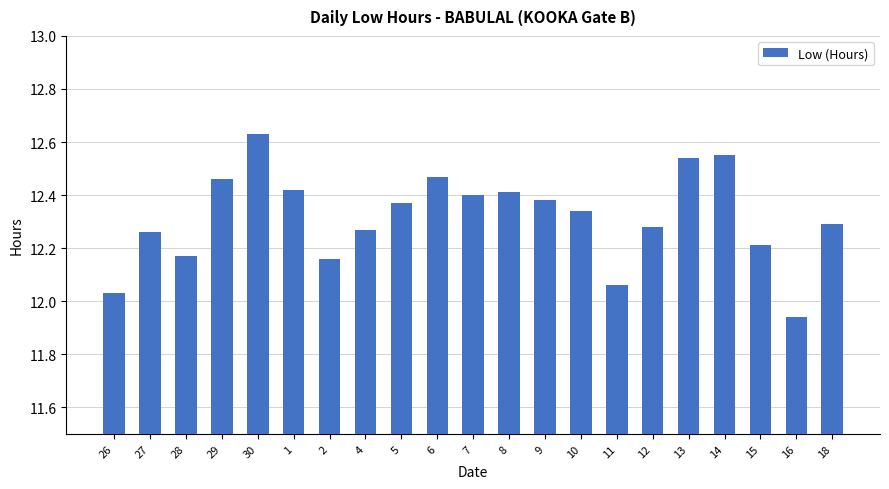

Does the chart contain any negative values?

No